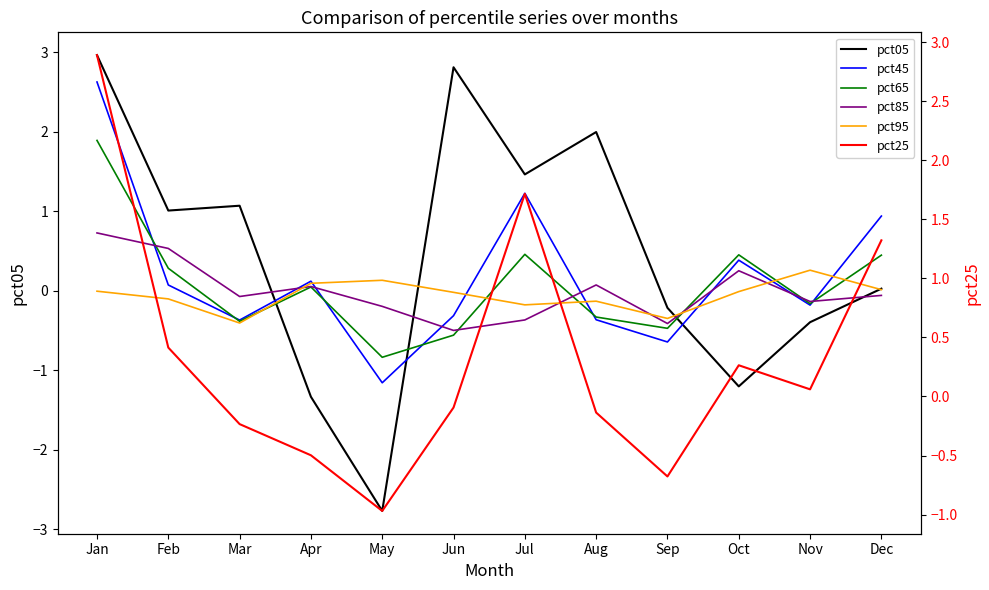

How many interior local valleys does the pct45 series have?

4